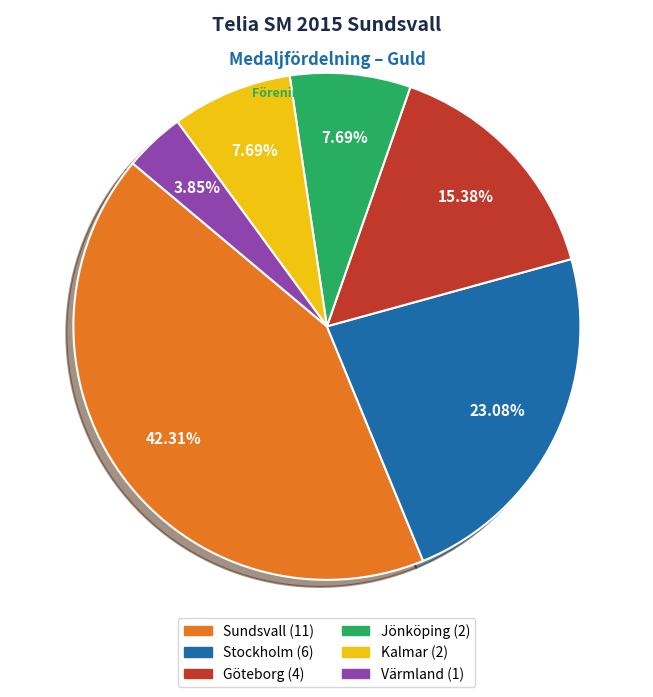

Is there any slice that represents more than half of the pie?

No